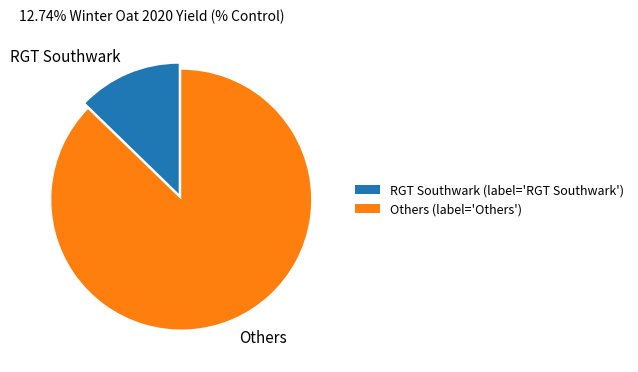

Does Others represent more than half of the total?

Yes